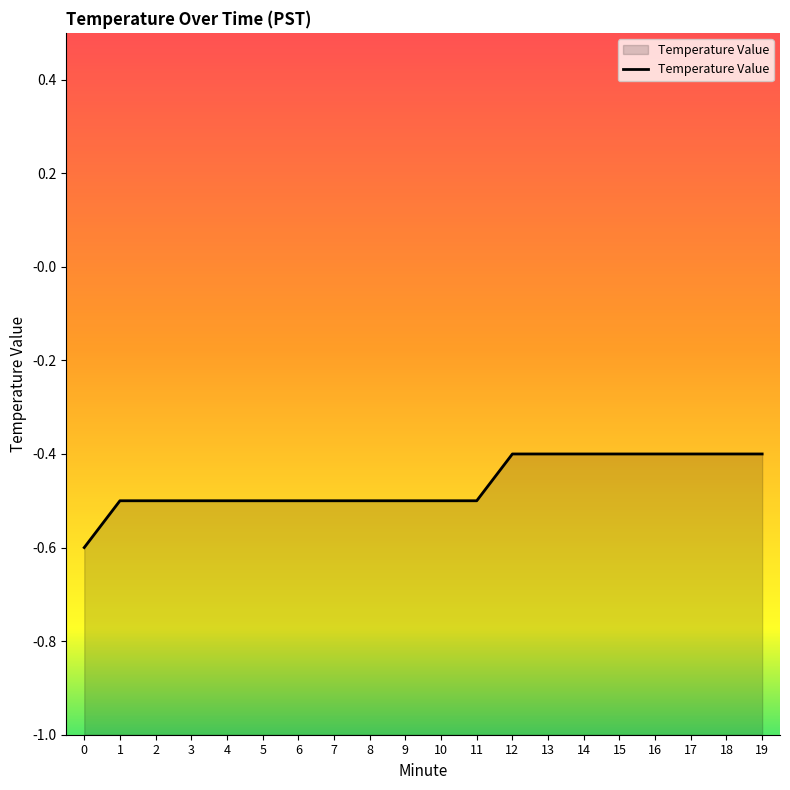

How many lines are shown in the chart?

1